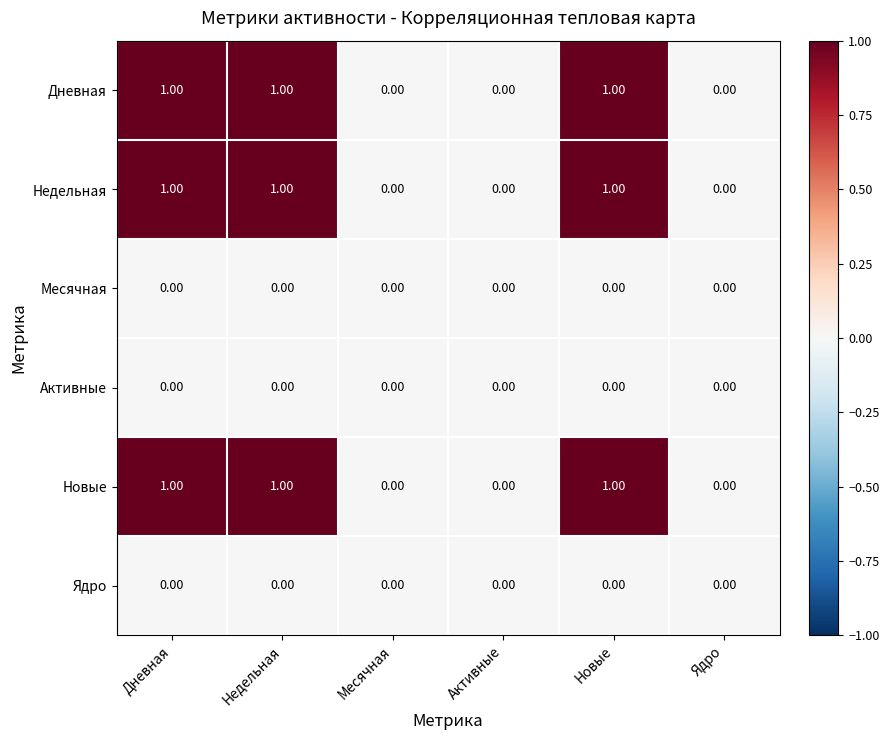

What is the sum of all Дневная values?

3